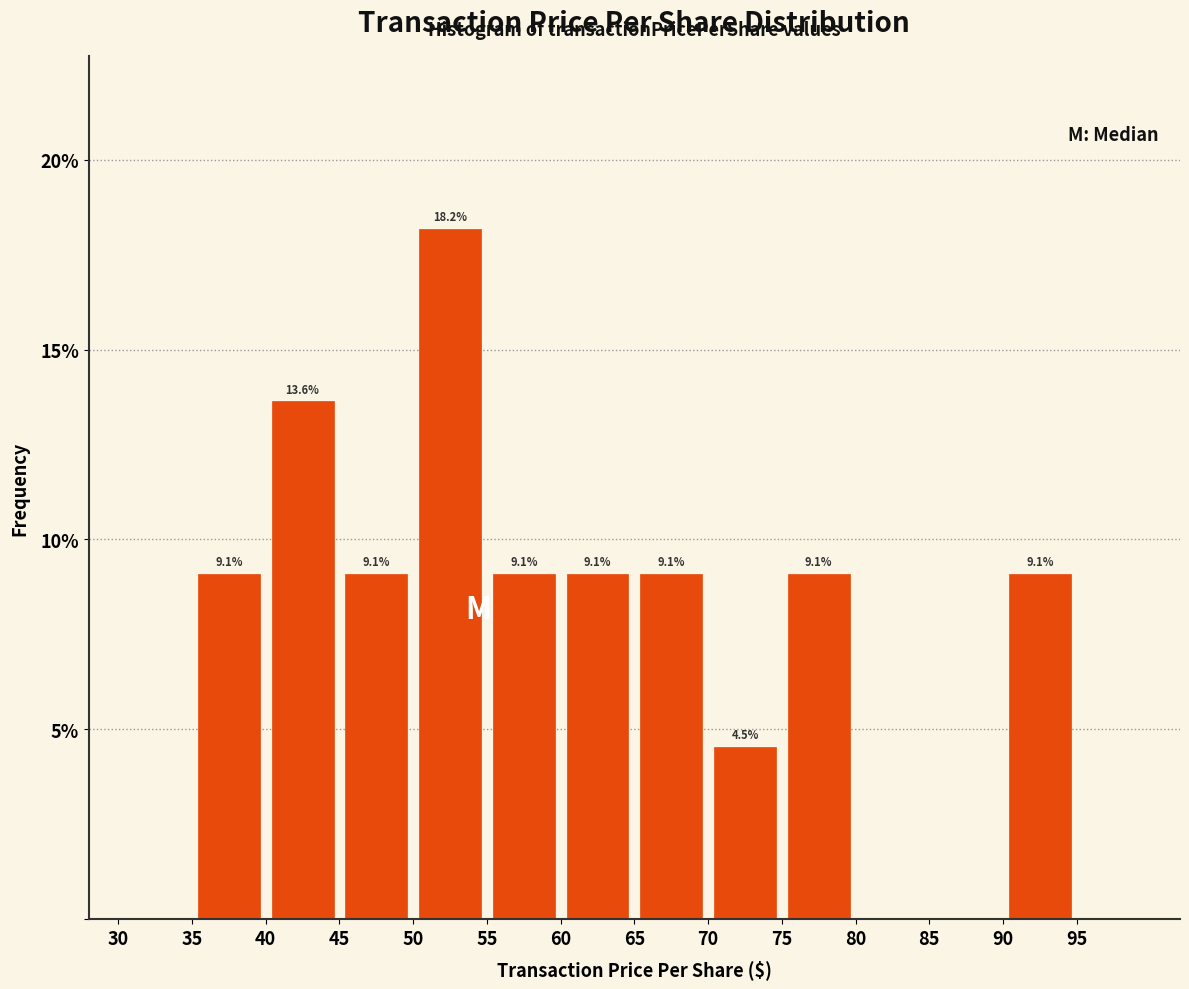

Which range on the x-axis has the tallest bar?

50 to 55